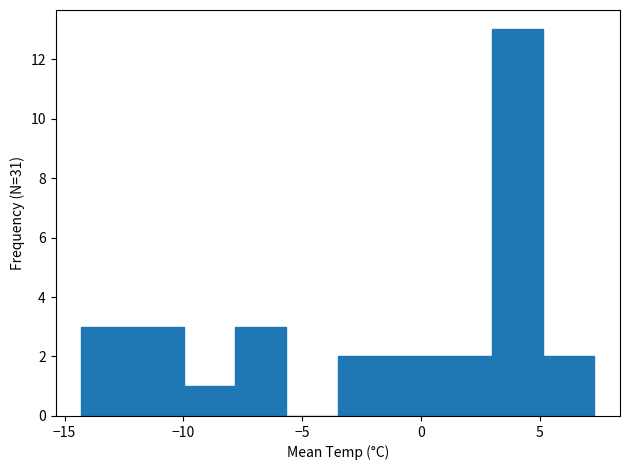

Reading left to right, transcribe this chart: for each bar, give the range it covers on the x-axis and its height. Neither the bar edges nor the heights are printed on the chart, so give them approximately, as read against the axes.

-14.5 to -12.0: 3
-12.0 to -10.0: 3
-10.0 to -8.0: 1
-8.0 to -5.5: 3
-5.5 to -3.5: 0
-3.5 to -1.5: 2
-1.5 to 1.0: 2
1.0 to 3.0: 2
3.0 to 5.0: 13
5.0 to 7.5: 2